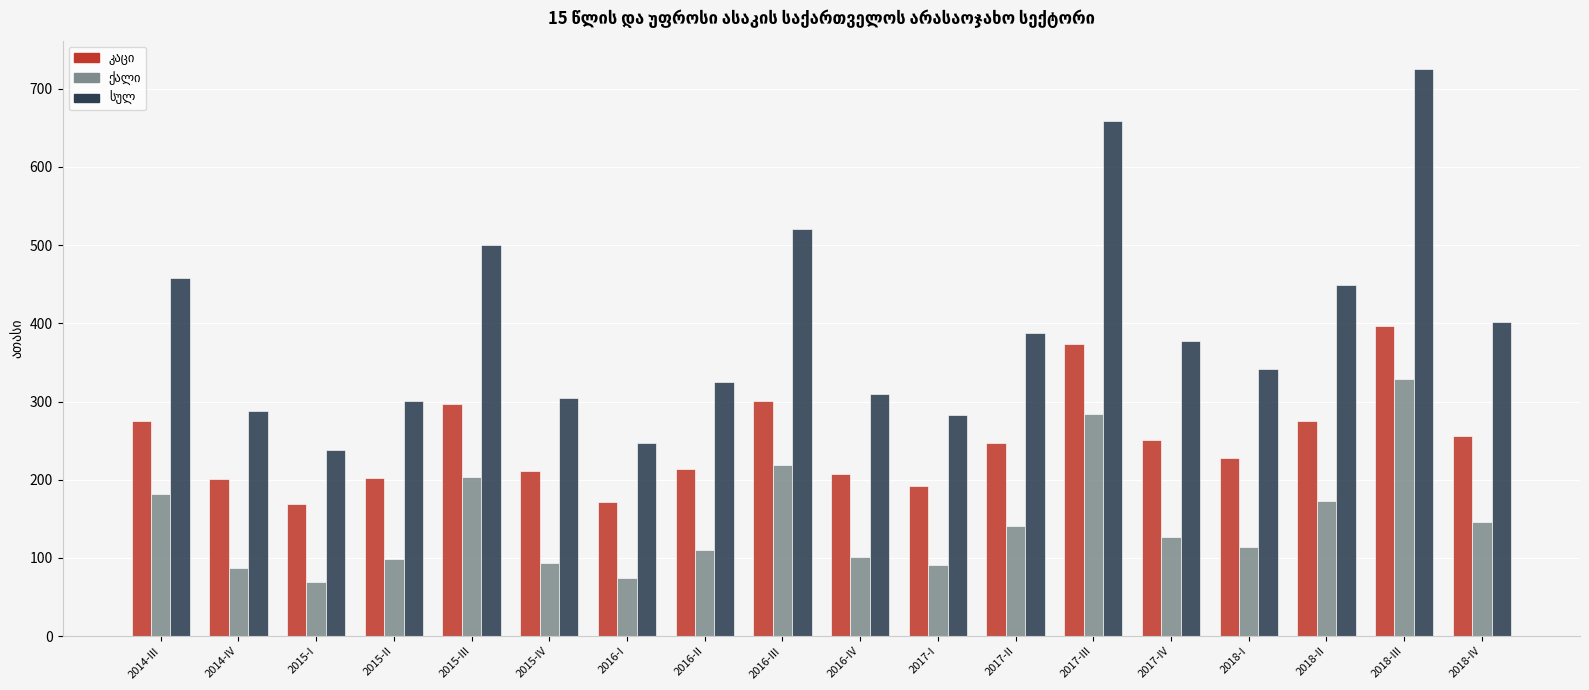

What is the total value across all series at 2017-III?

1316.8